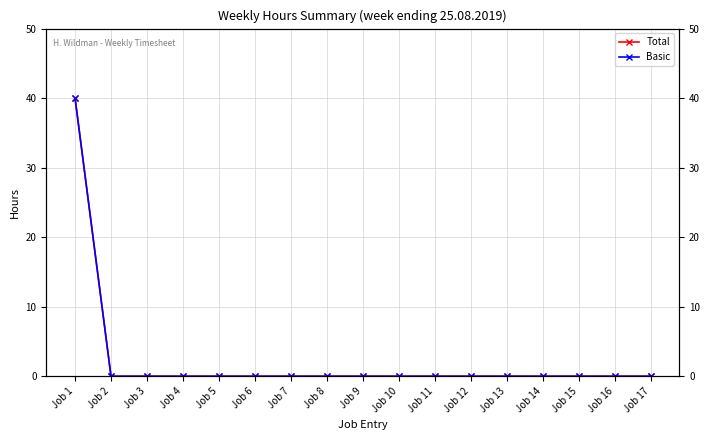

List the labels in order of Total value, largest first.

Job 1, Job 2, Job 3, Job 4, Job 5, Job 6, Job 7, Job 8, Job 9, Job 10, Job 11, Job 12, Job 13, Job 14, Job 15, Job 16, Job 17